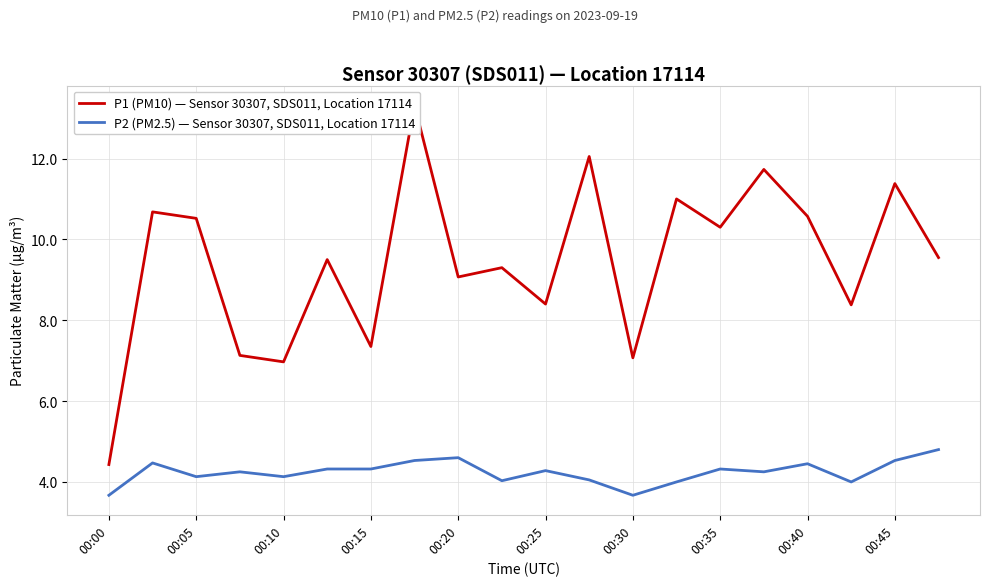

Which series has the largest total across all categories?

P1 (PM10) — Sensor 30307, SDS011, Location 17114